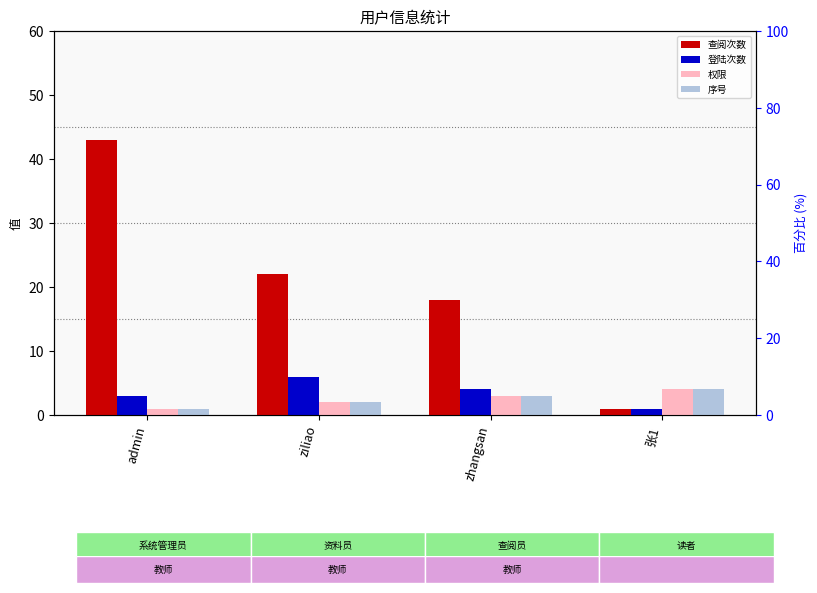

At which label is 权限 closest to 2?

ziliao